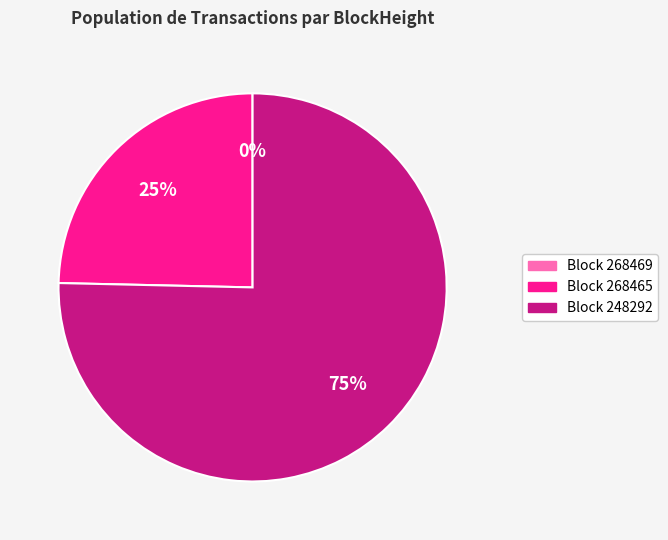

To the nearest percent, what is the difference between the largest and smallest slice percentages?

75%